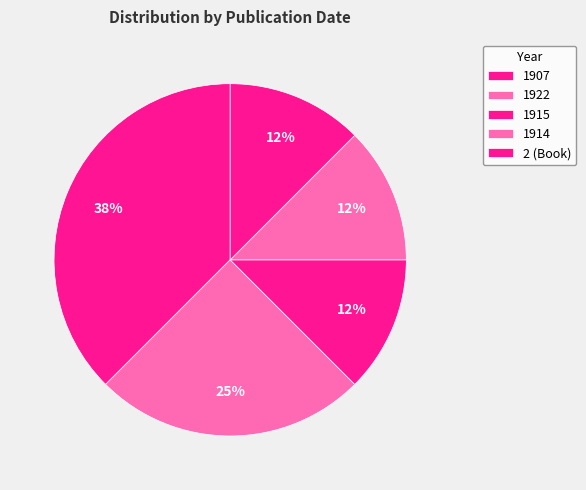

How many slices are in this pie chart?

5